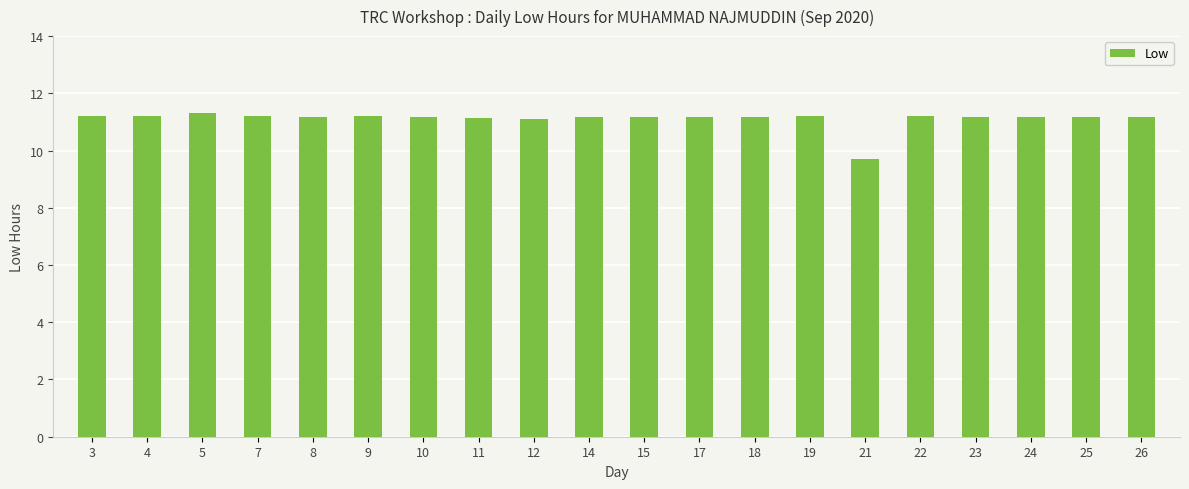

At which label is the value closest to 10?

21